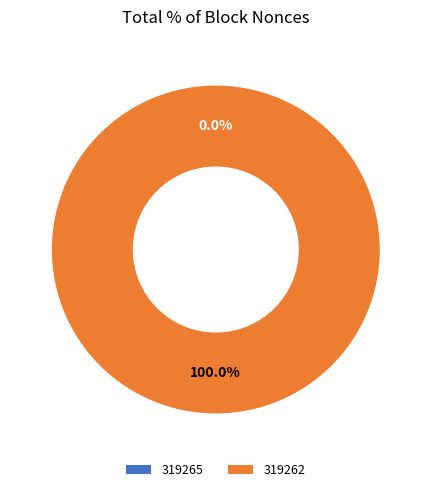

Which slice is the largest?

319262